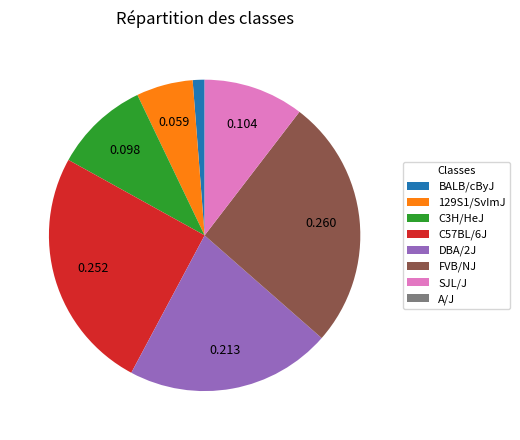

What is the ratio of the value at DBA/2J to the value at C3H/HeJ?

2.2